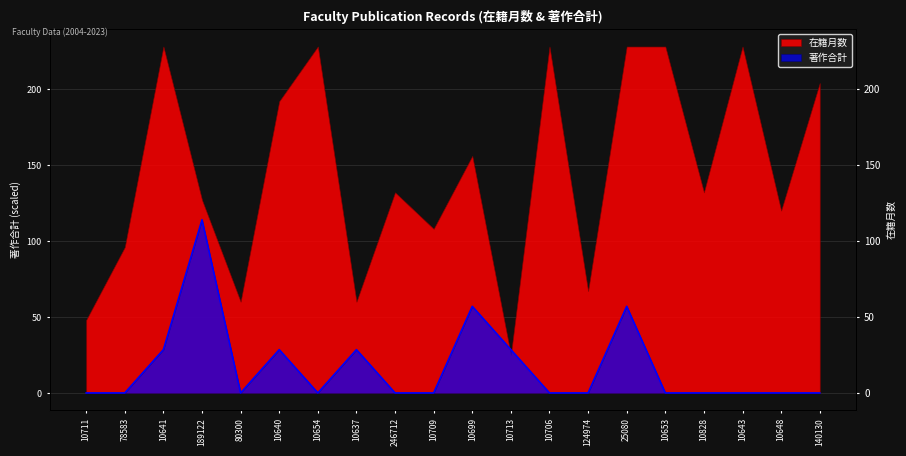

Is it true that the value at 10706 is 50.7?

False